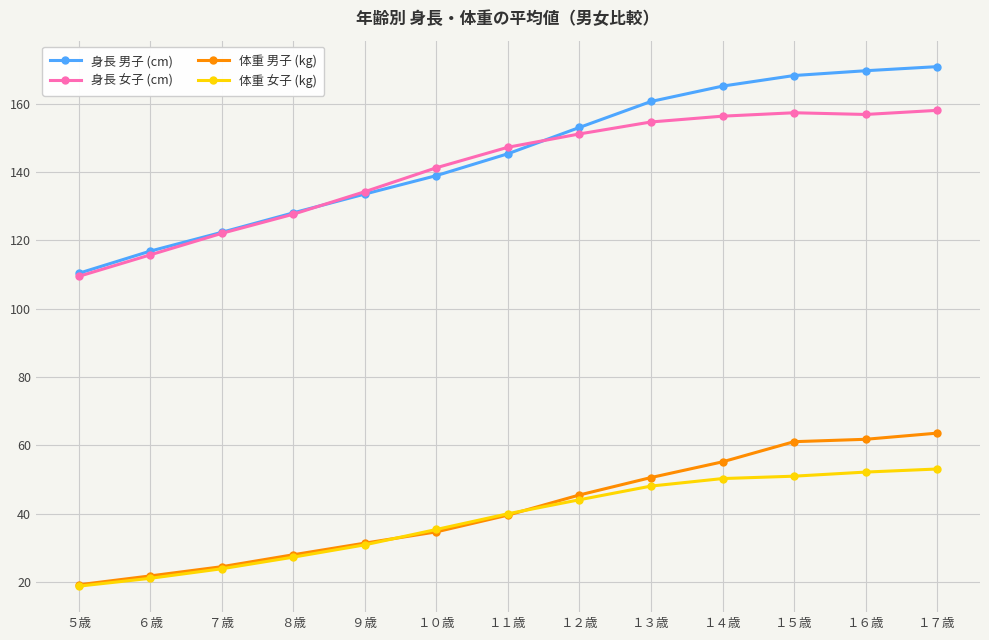

Is this an area chart (filled region under the line)?

No